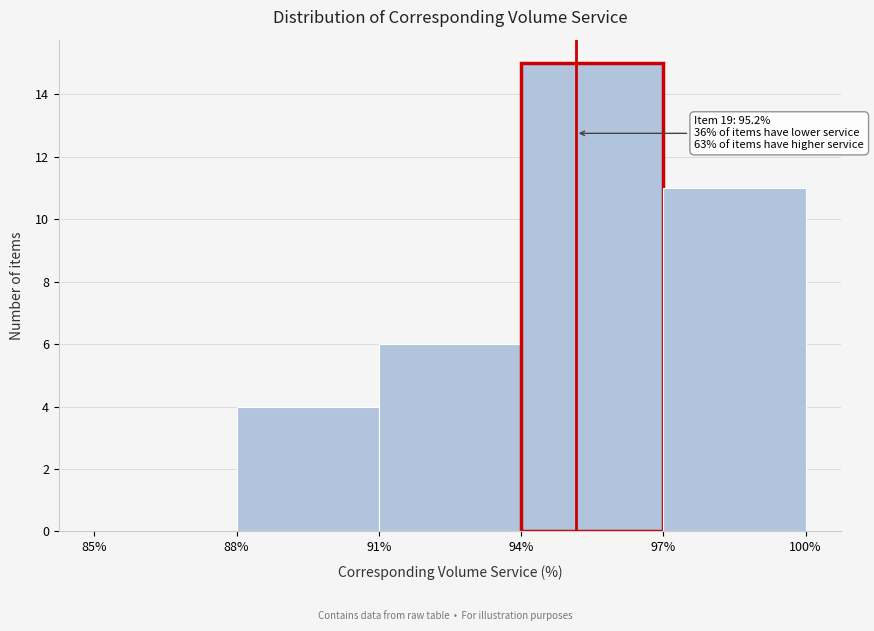

Which range on the x-axis has the tallest bar?

94% to 97%